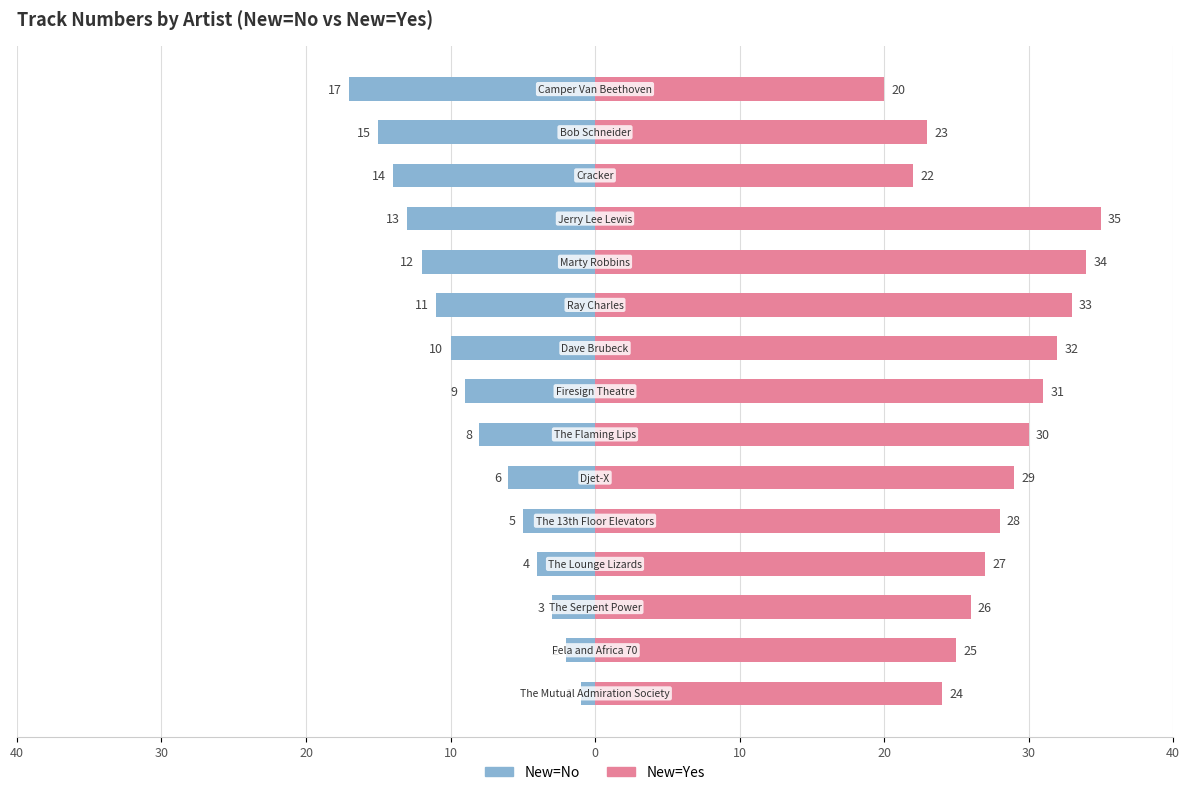

What are all the series names shown in the legend?

New=No, New=Yes